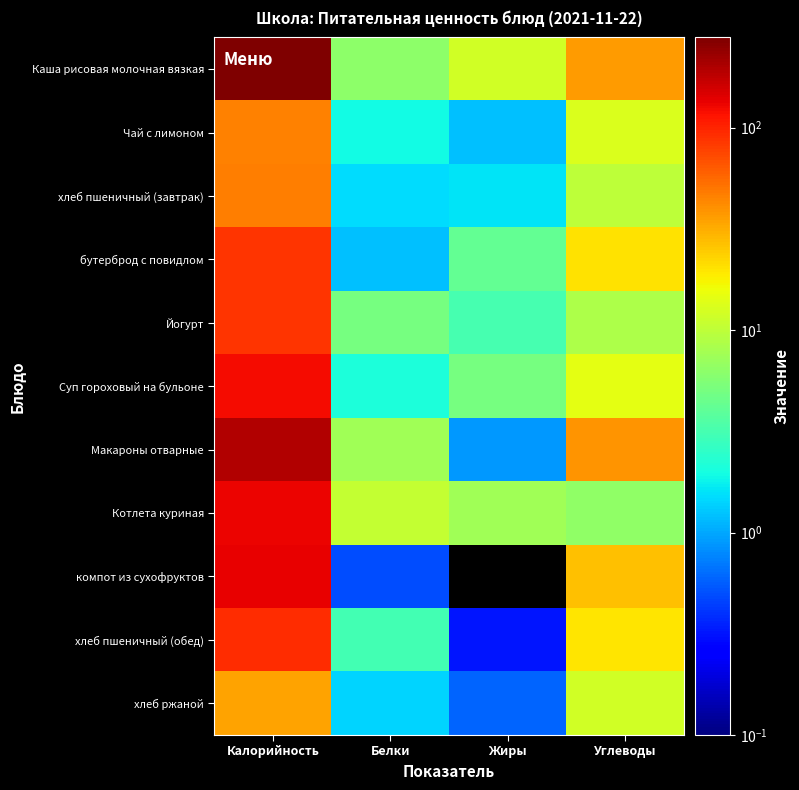

Reading left to right, what are all the values shown in this chart?

Каша рисовая молочная вязкая: Калорийность=279.0	Белки=6.3	Жиры=11.9	Углеводы=37.0
Чай с лимоном: Калорийность=45.1	Белки=1.9	Жиры=1.2	Углеводы=13.0
хлеб пшеничный (завтрак): Калорийность=47.0	Белки=1.5	Жиры=1.6	Углеводы=9.8
бутерброд с повидлом: Калорийность=86.6	Белки=1.2	Жиры=4.2	Углеводы=20.4
Йогурт: Калорийность=87.0	Белки=5.0	Жиры=3.2	Углеводы=8.5
Суп гороховый на бульоне: Калорийность=121.2	Белки=2.1	Жиры=5.1	Углеводы=14.6
Макароны отварные: Калорийность=193.9	Белки=7.5	Жиры=0.9	Углеводы=38.7
Котлета куриная: Калорийность=132.0	Белки=10.5	Жиры=7.5	Углеводы=6.5
компот из сухофруктов: Калорийность=136.0	Белки=0.5	Жиры=0.0	Углеводы=27.0
хлеб пшеничный (обед): Калорийность=94.0	Белки=3.0	Жиры=0.3	Углеводы=19.7
хлеб ржаной: Калорийность=34.8	Белки=1.4	Жиры=0.6	Углеводы=12.0